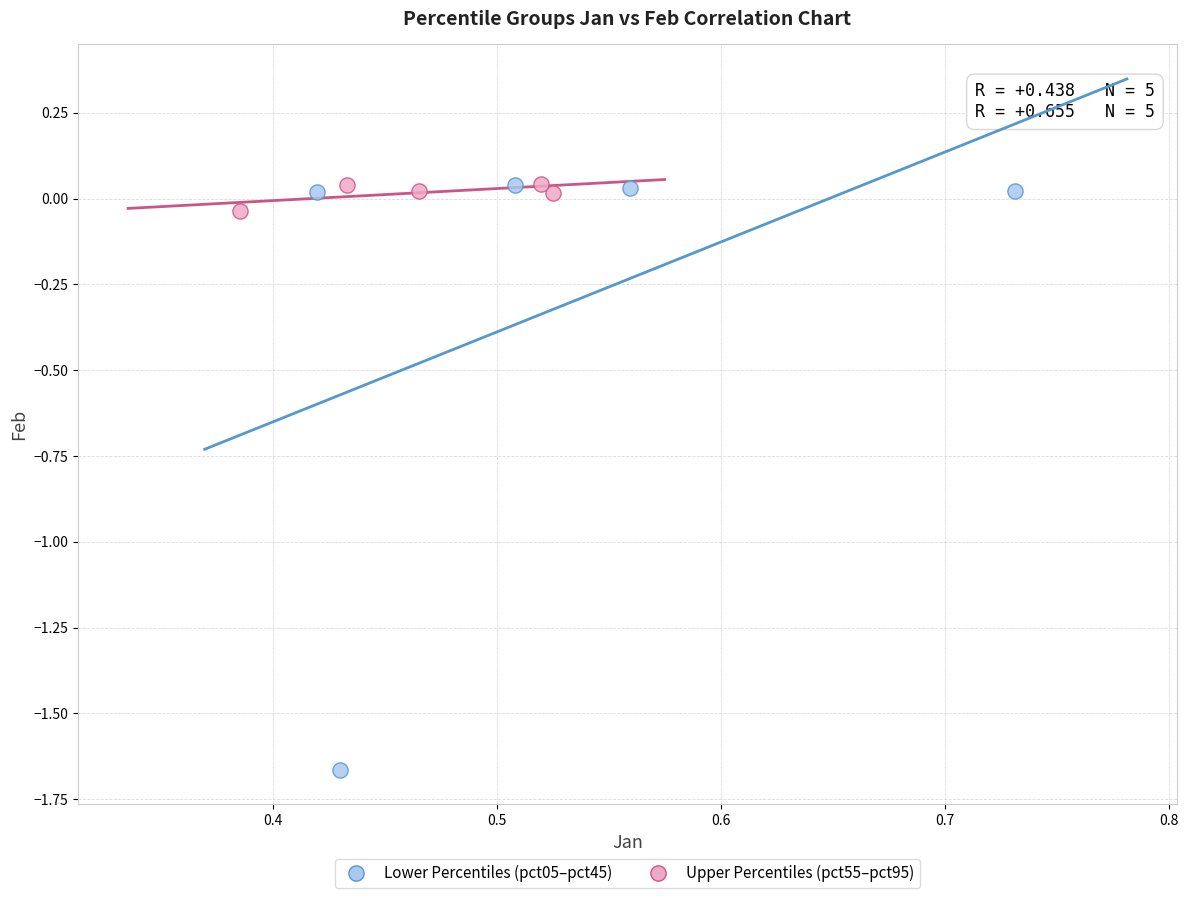

Which series reaches the minimum Y coordinate?

Lower Percentiles (pct05–pct45)